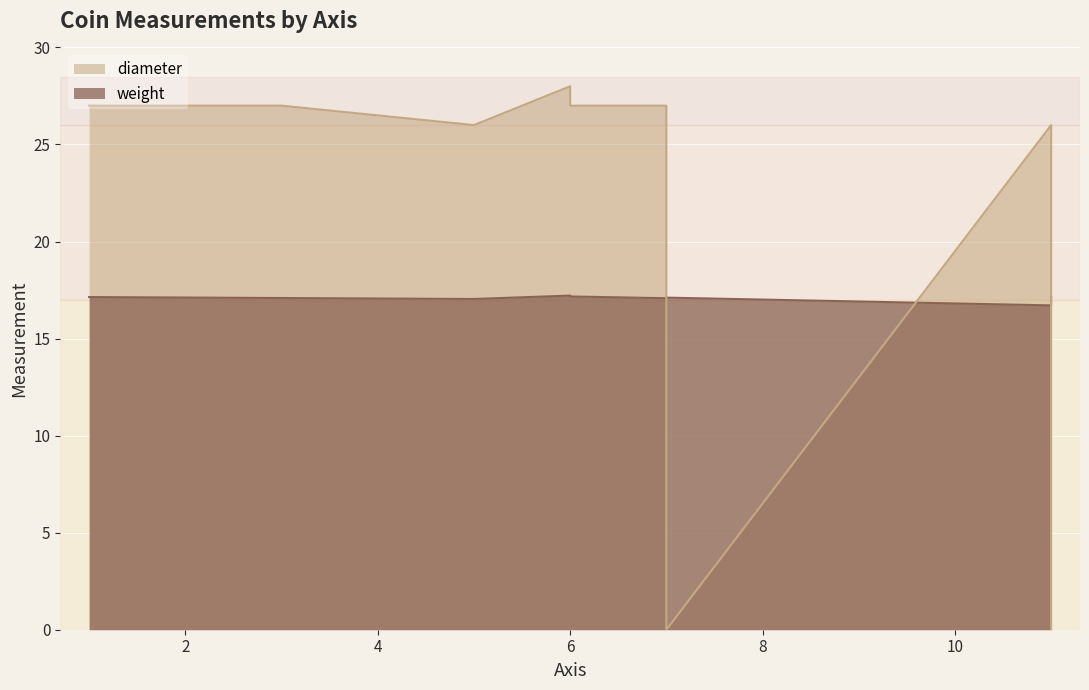

Which category has the lowest value in the weight series?

11